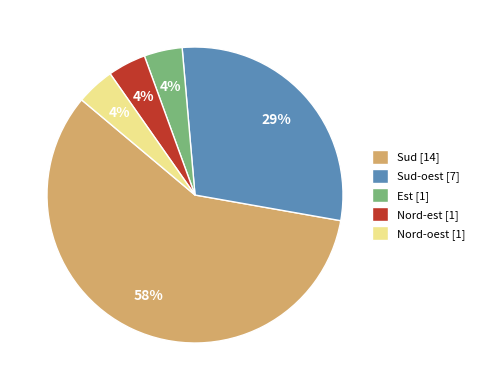

How many slices are in this pie chart?

5